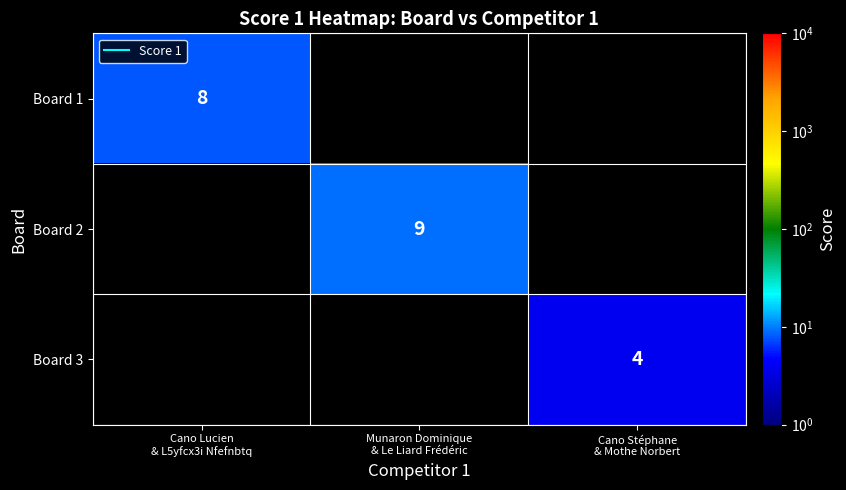

List the series in order of their peak value, highest first.

Board 2, Board 1, Board 3